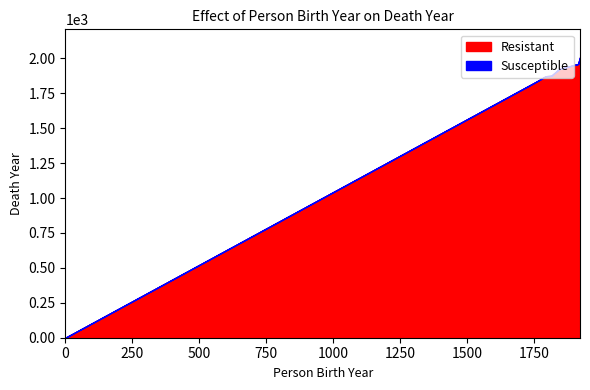

How many data points in Susceptible are above 1875?

3